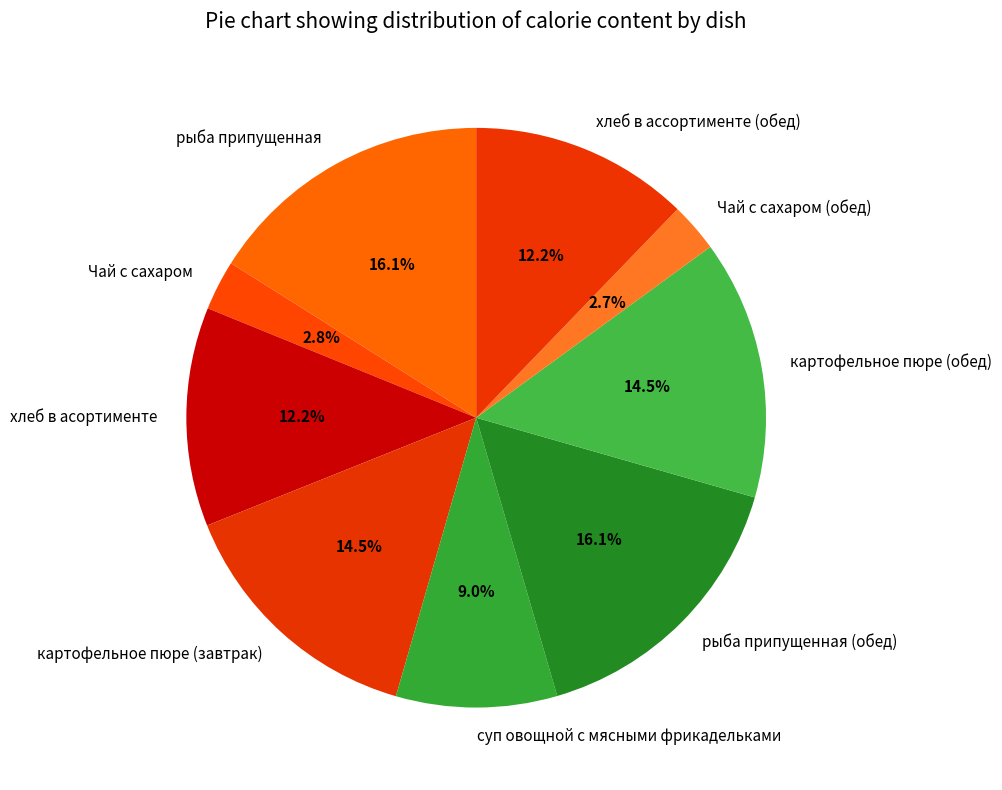

How many slices are in this pie chart?

9